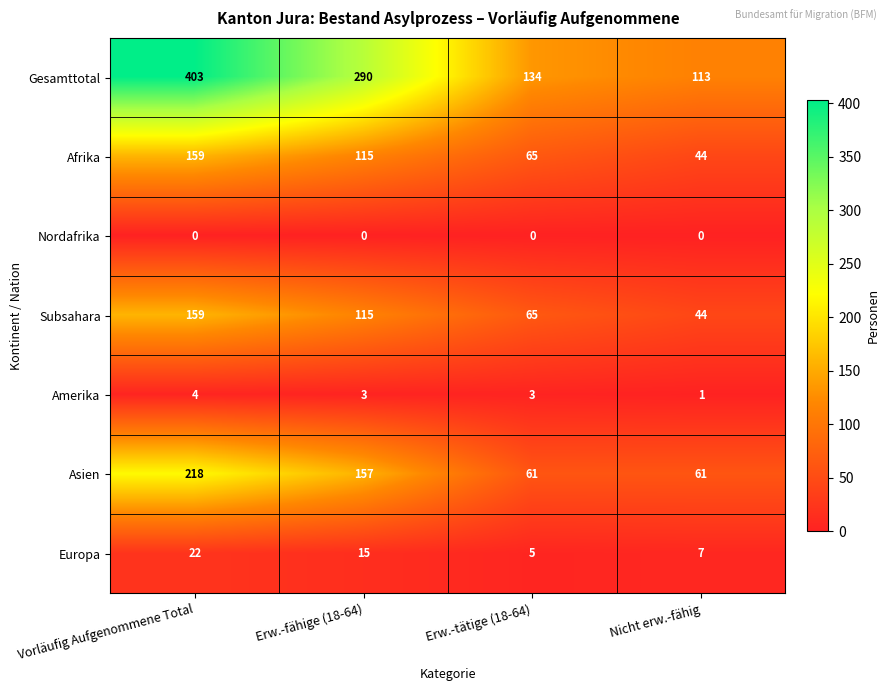

Reading right to left, extract all data points from this chart.

Gesamttotal: Nicht erw.-fähig=113	Erw.-tätige (18-64)=134	Erw.-fähige (18-64)=290	Vorläufig Aufgenommene Total=403
Afrika: Nicht erw.-fähig=44	Erw.-tätige (18-64)=65	Erw.-fähige (18-64)=115	Vorläufig Aufgenommene Total=159
Nordafrika: Nicht erw.-fähig=0	Erw.-tätige (18-64)=0	Erw.-fähige (18-64)=0	Vorläufig Aufgenommene Total=0
Subsahara: Nicht erw.-fähig=44	Erw.-tätige (18-64)=65	Erw.-fähige (18-64)=115	Vorläufig Aufgenommene Total=159
Amerika: Nicht erw.-fähig=1	Erw.-tätige (18-64)=3	Erw.-fähige (18-64)=3	Vorläufig Aufgenommene Total=4
Asien: Nicht erw.-fähig=61	Erw.-tätige (18-64)=61	Erw.-fähige (18-64)=157	Vorläufig Aufgenommene Total=218
Europa: Nicht erw.-fähig=7	Erw.-tätige (18-64)=5	Erw.-fähige (18-64)=15	Vorläufig Aufgenommene Total=22